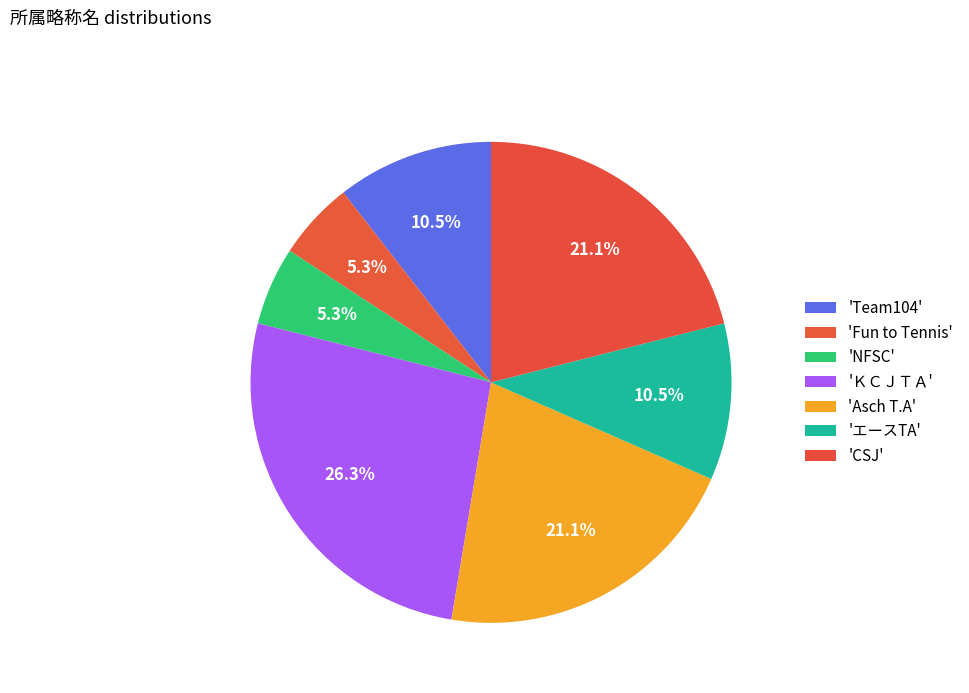

How many segments does this pie chart have?

7